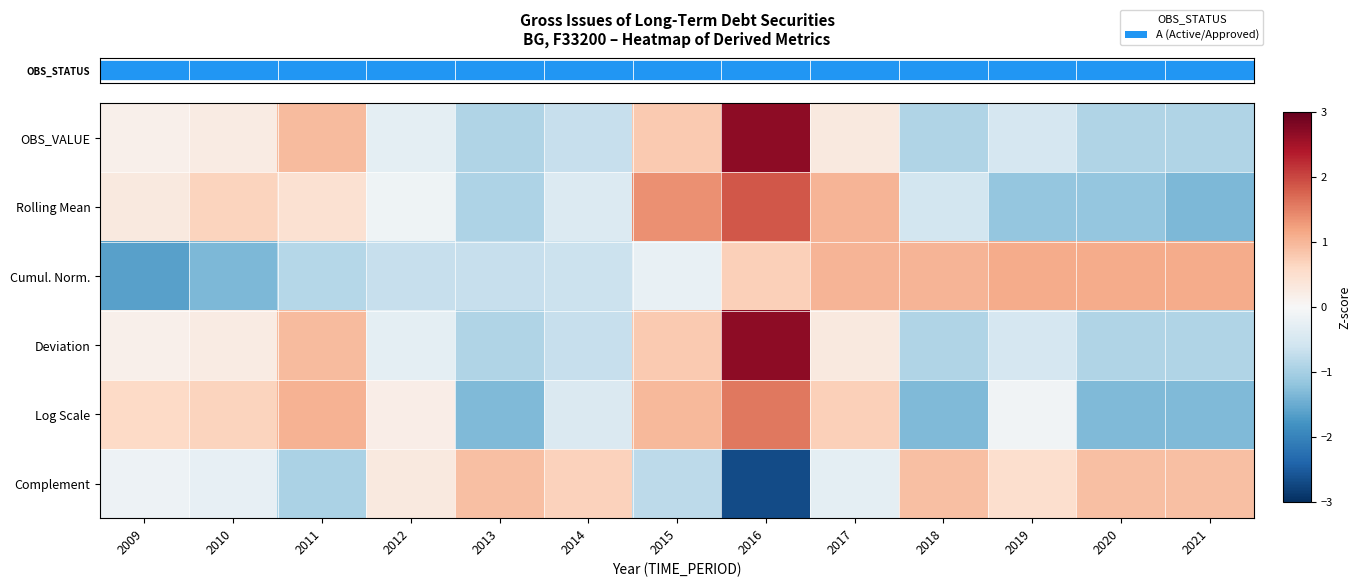

How many distinct data groups are displayed?

6